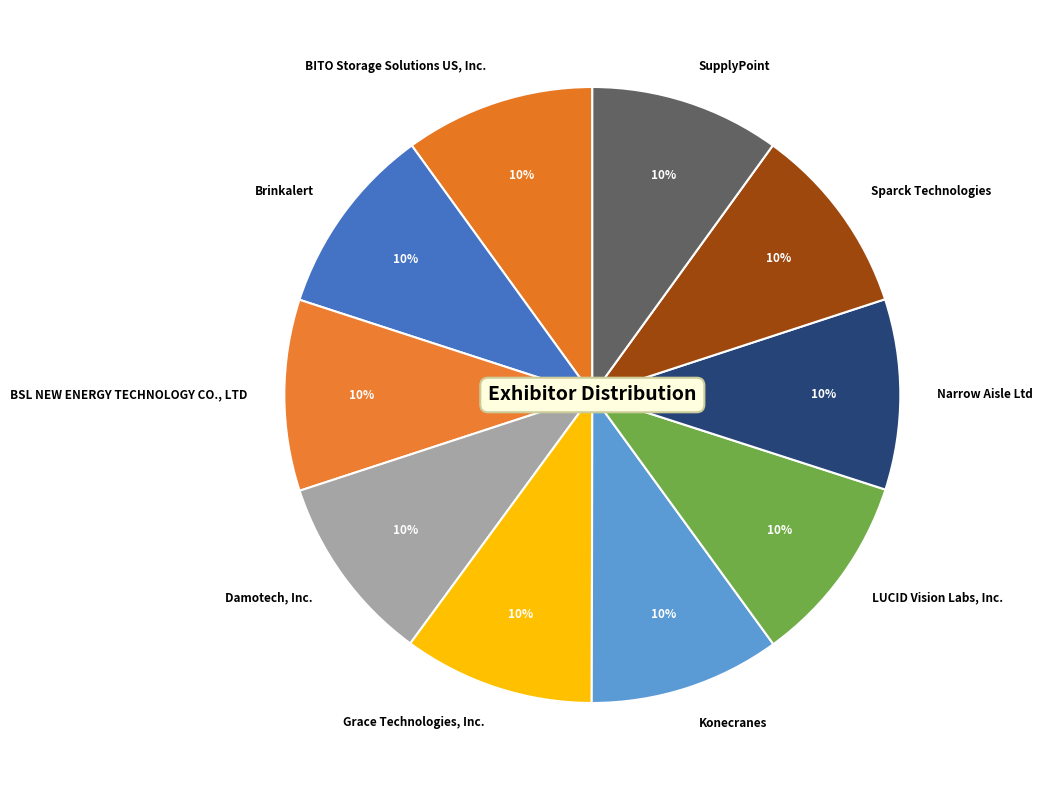

Is the sum of SupplyPoint and Sparck Technologies greater than half?

No